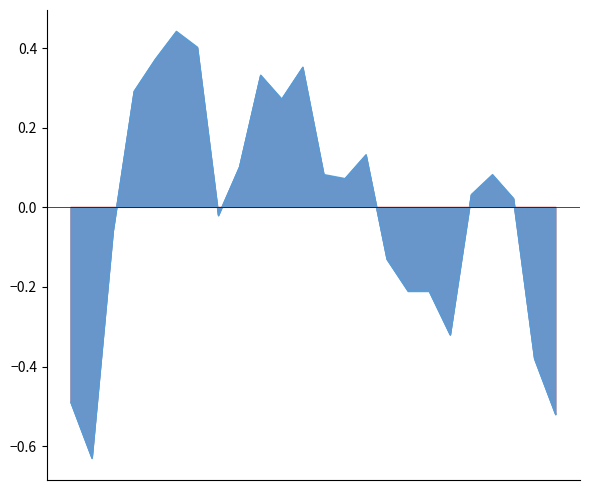

At which category does the data reach its first local valley?

1